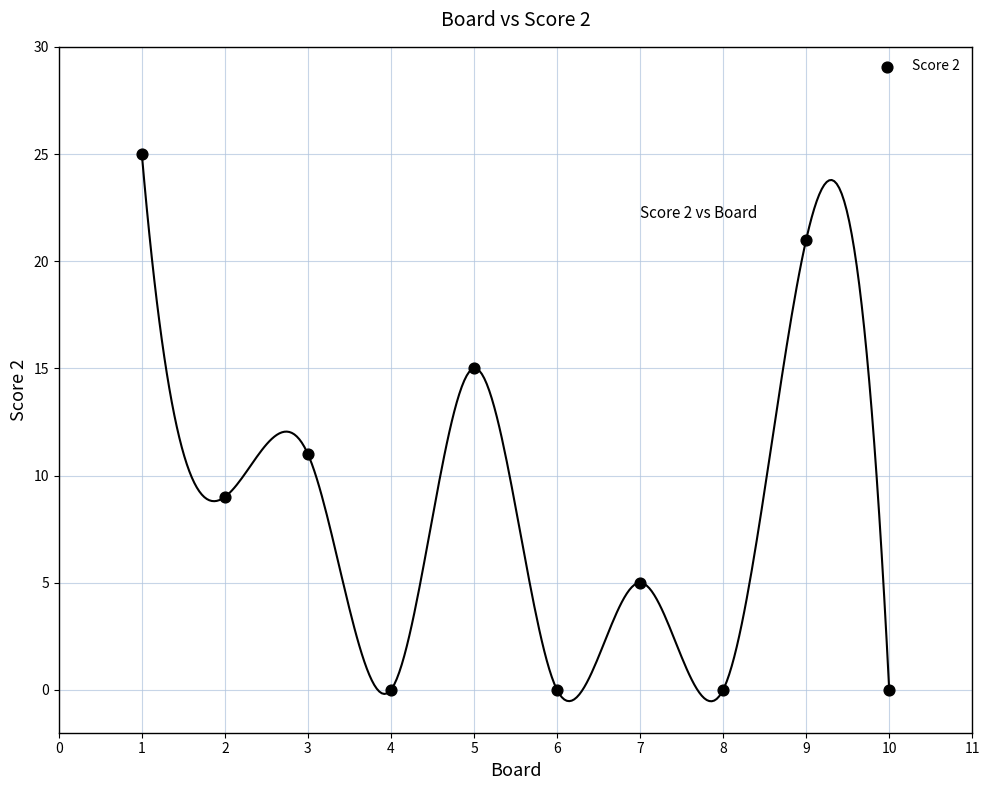

What is the range of X values (max minus min)?

9